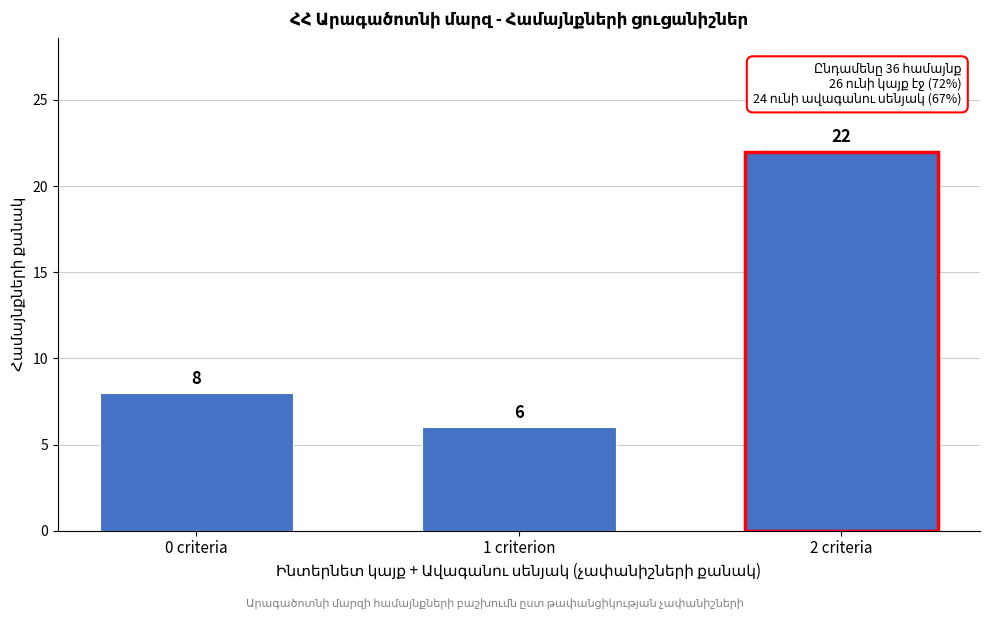

Reading left to right, what are all the values shown in this chart?

0 criteria=8	1 criterion=6	2 criteria=22